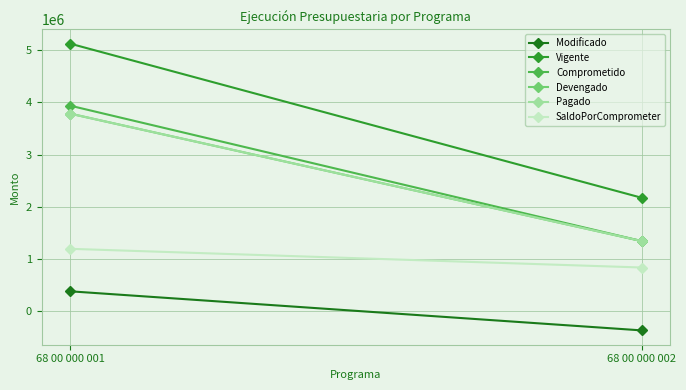

Where is Modificado nearest to the value 0?

68 00 000 001